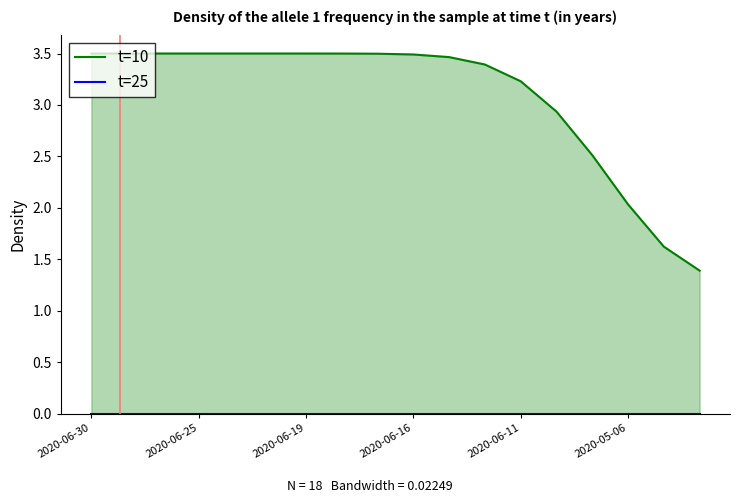

Reading left to right, list all the values displayed in this chart.

t=10: 3.5	3.5	3.5	3.5	3.5	3.5	3.5	3.5	3.5	3.5	3.5	3.4	3.2	2.9	2.5	2.0	1.6	1.4
t=25: 0.0	0.0	0.0	0.0	0.0	0.0	0.0	0.0	0.0	0.0	0.0	0.0	0.0	0.0	0.0	0.0	0.0	0.0